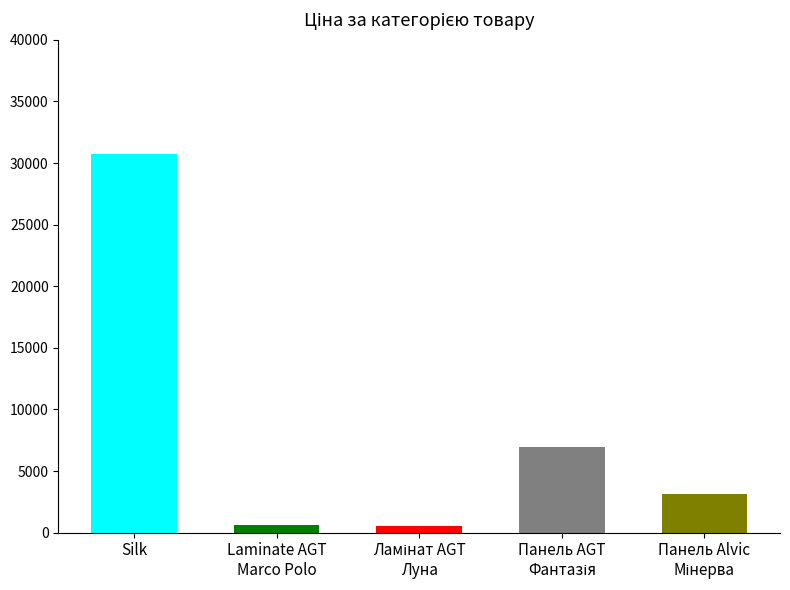

What is the value of the 5th bar from the left?

3157.9